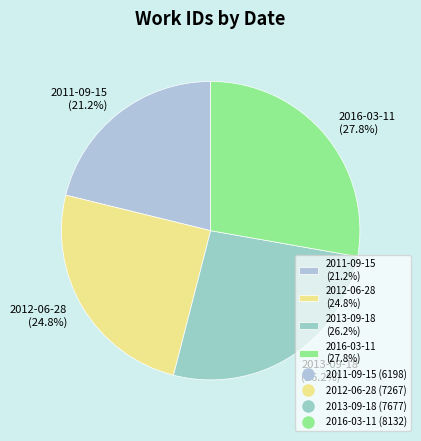

Which has a higher value, 2011-09-15 or 2016-03-11?

2016-03-11